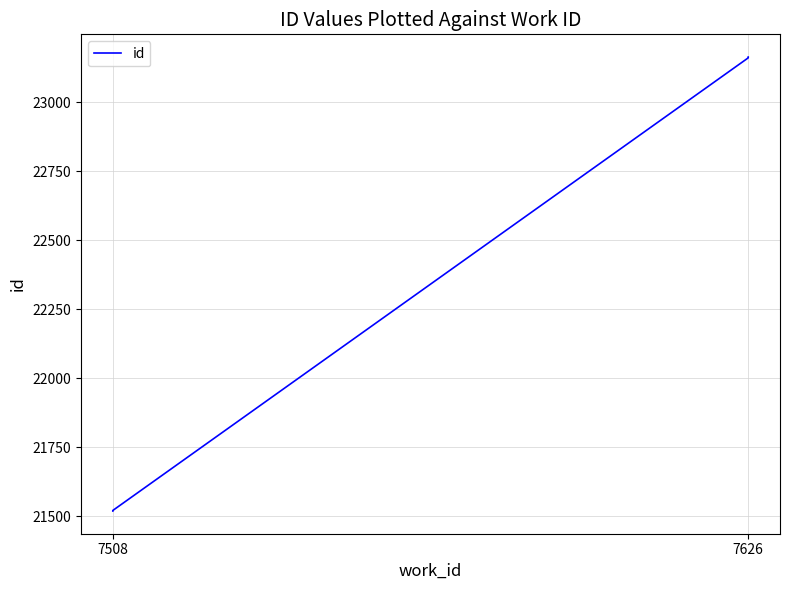

What is the greatest value displayed?

23164